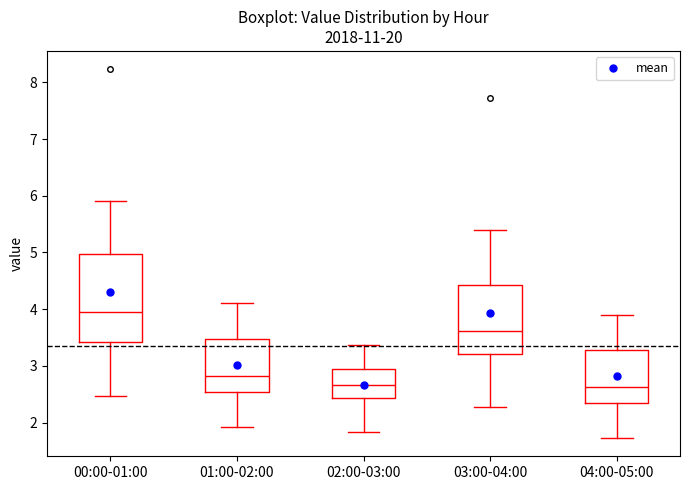

Comparing the boxes themselves (not the whiskers), which one is the tallest?

00:00-01:00